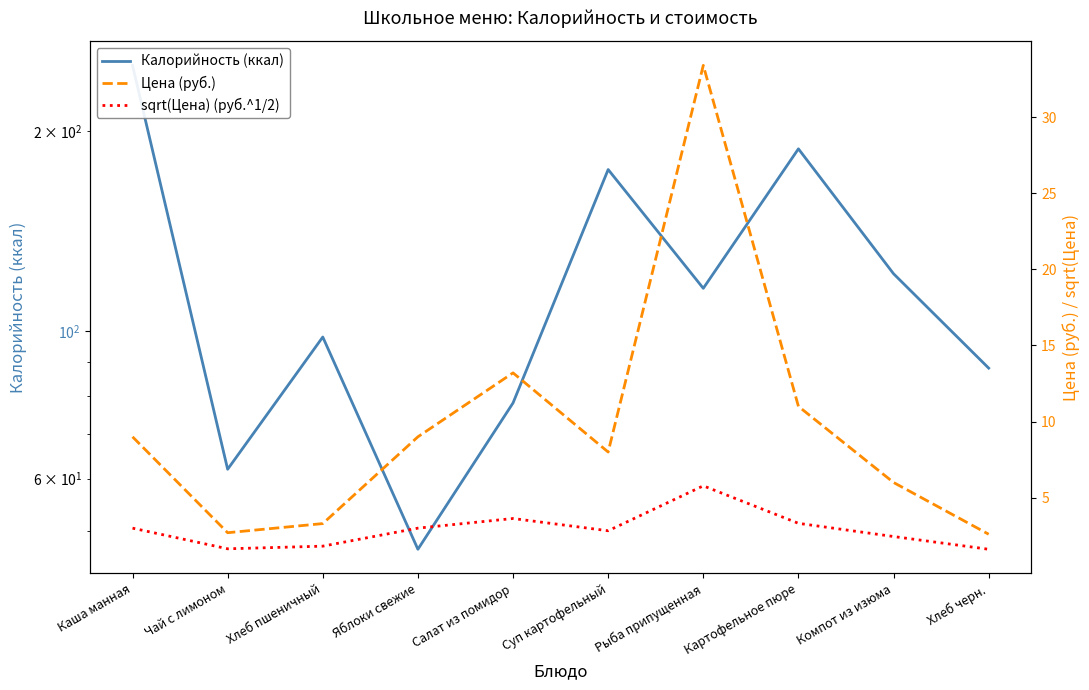

Which category has the highest value across all series?

Каша манная